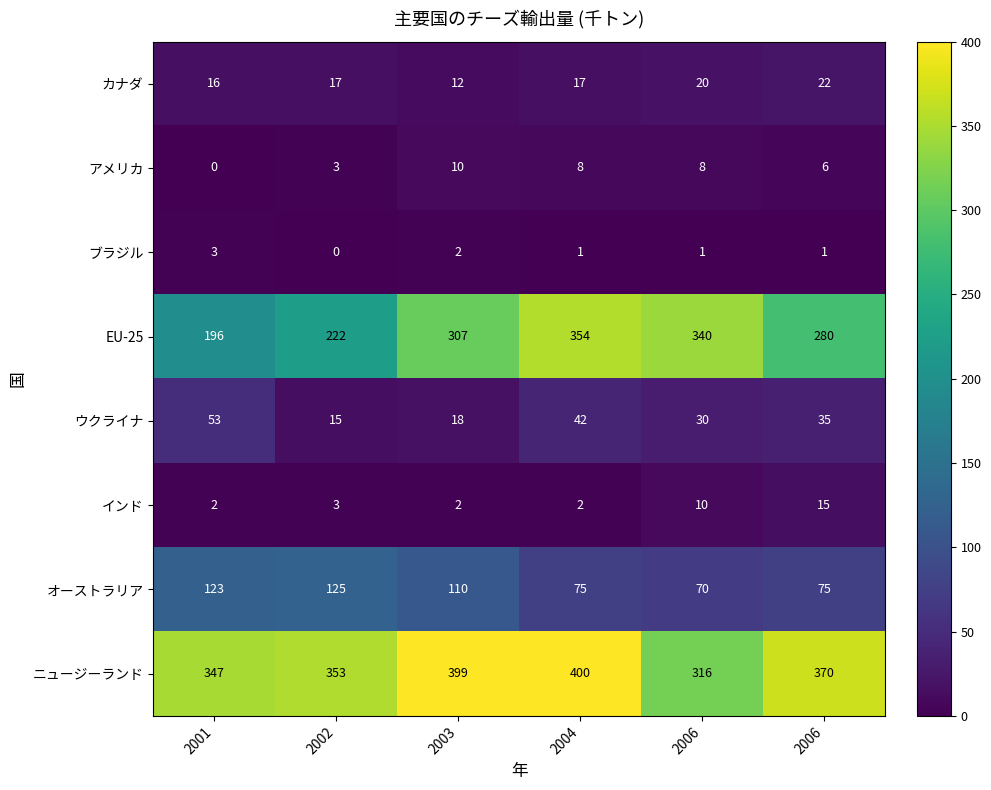

How many values in the インド series are below 3?

3